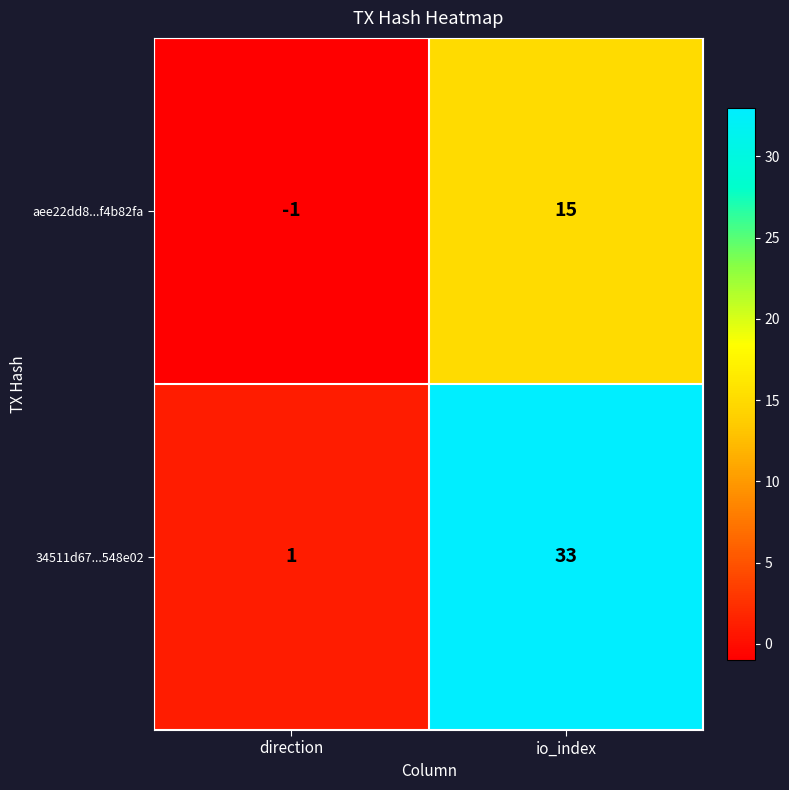

What value does the aee22dd8...f4b82fa series have at io_index, to the nearest 5?

15